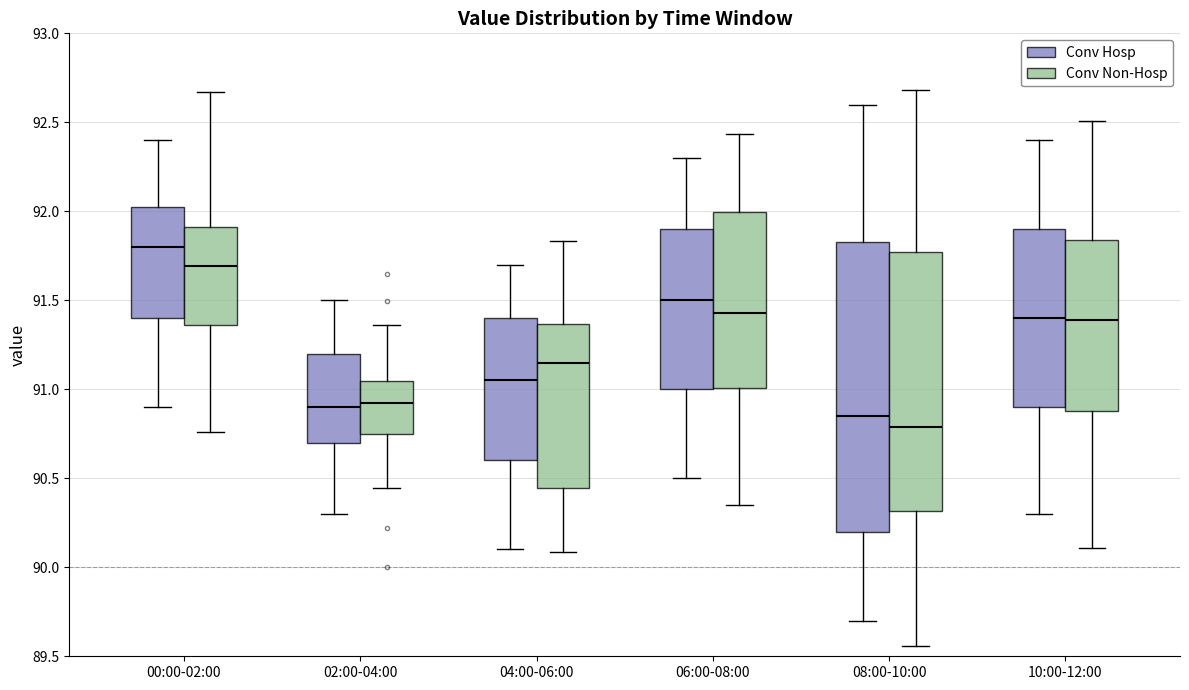

Where does the upper whisker of the box for 06:00-08:00 (Conv Hosp) end on the y-axis? The values are not printed on the chart, so give them approximately, as read against the axis.

92.30